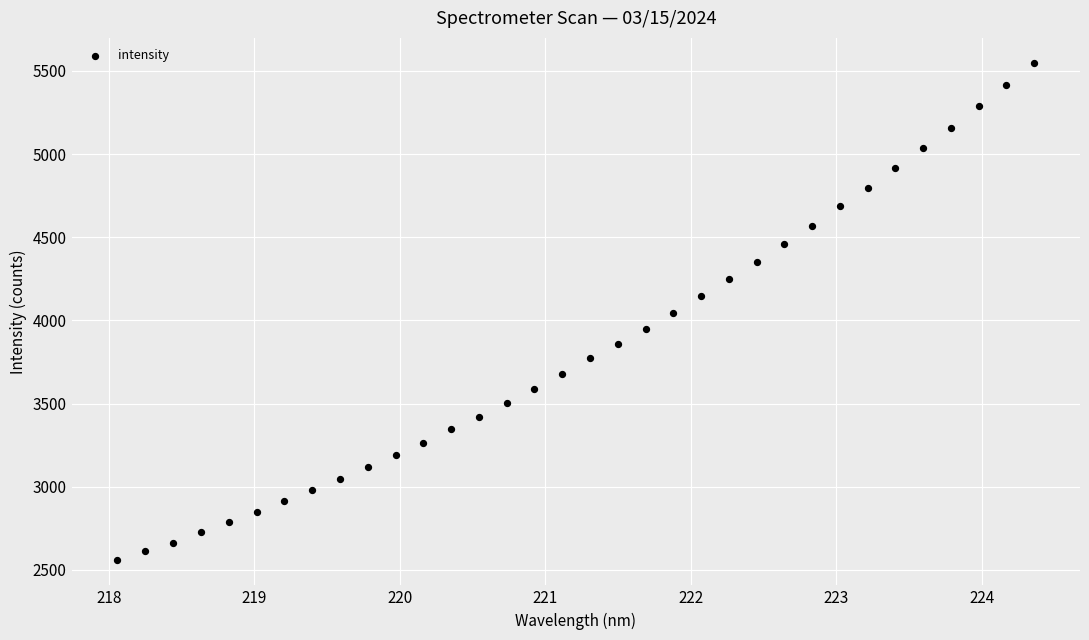

What is the range of X values (max minus min)?

6.3